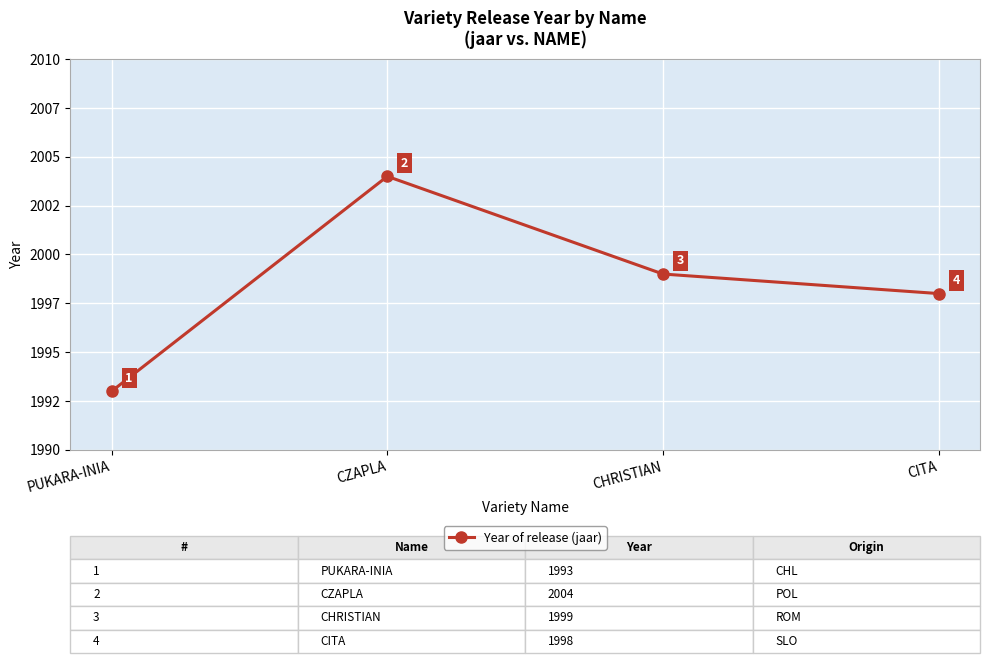

What is the smallest value displayed?

1993